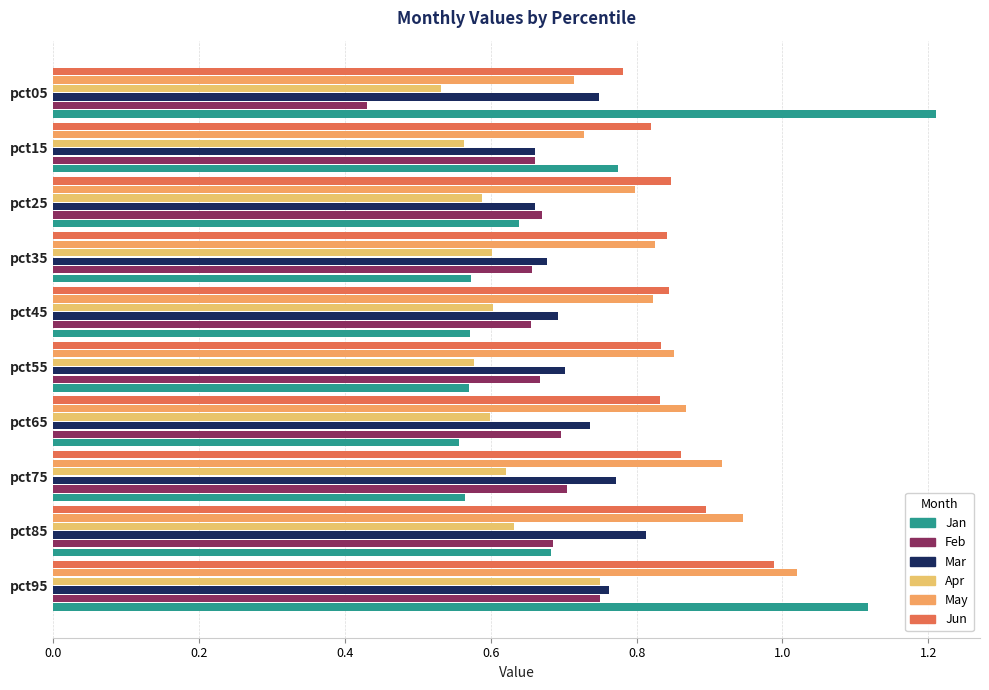

What is the value of the Apr bar at the 6th from the left?

0.6